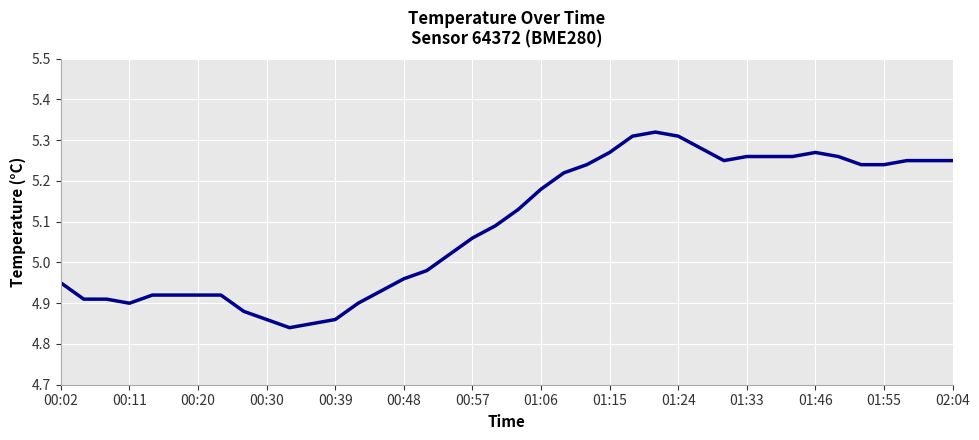

How many lines are shown in the chart?

1